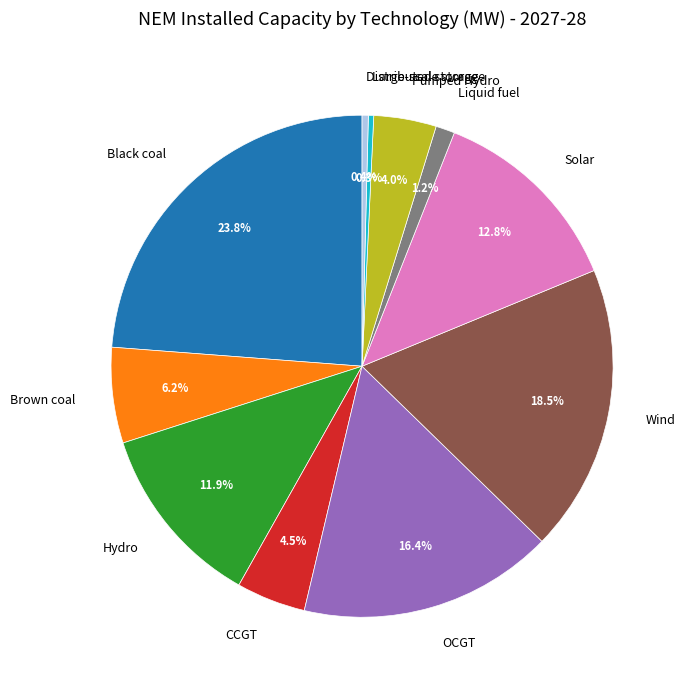

To the nearest percent, what is the combined percentage of OCGT and Wind?

35%